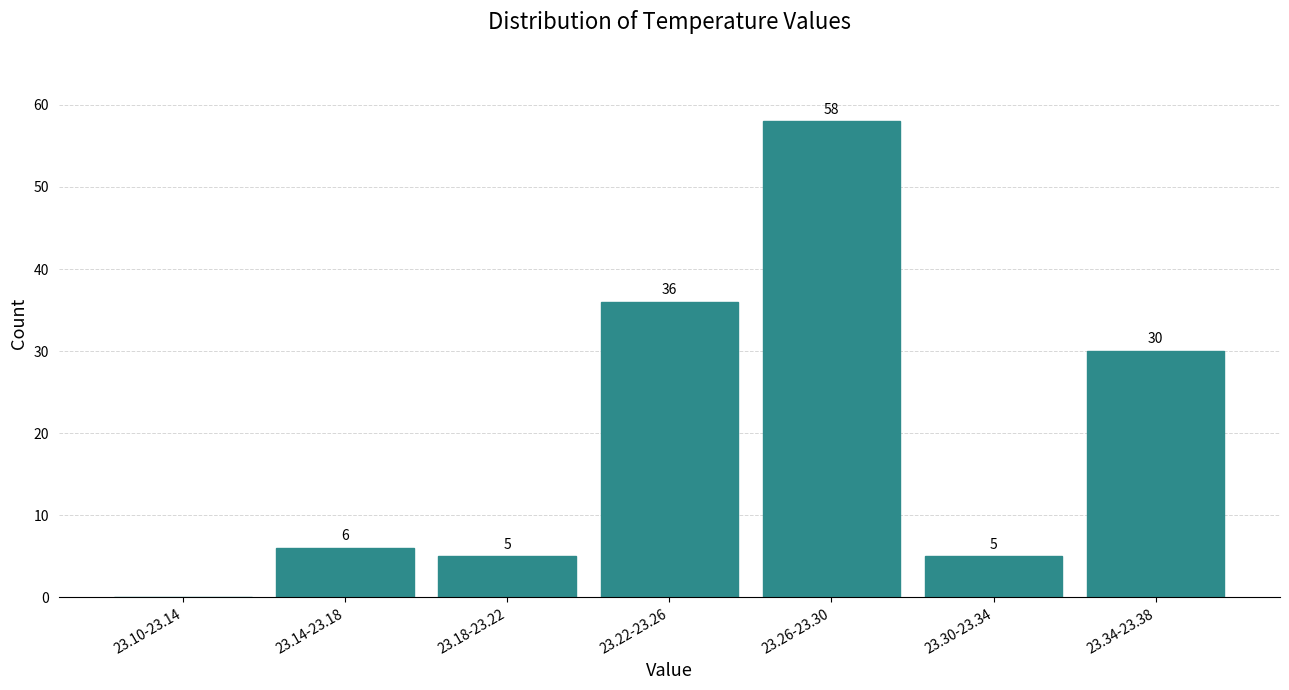

Reading left to right, extract all data points from this chart.

23.10-23.14=0	23.14-23.18=6	23.18-23.22=5	23.22-23.26=36	23.26-23.30=58	23.30-23.34=5	23.34-23.38=30